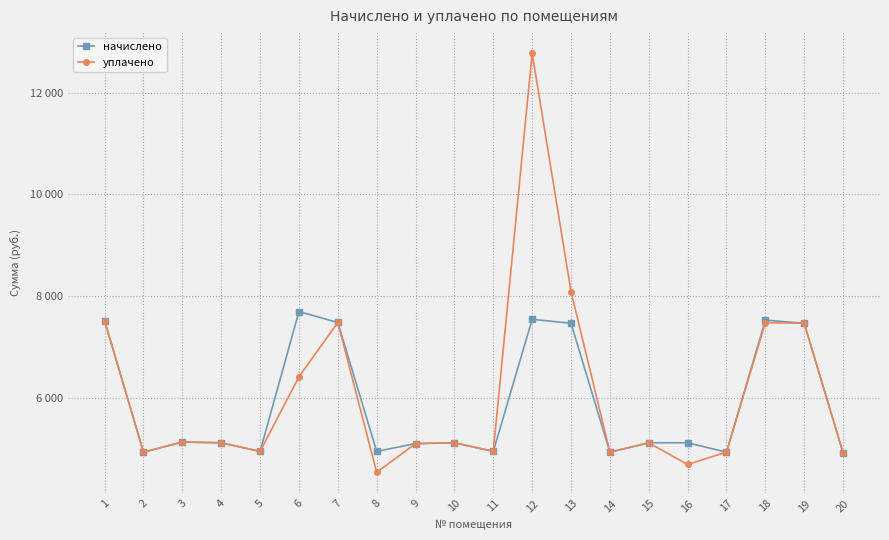

Is this an area chart (filled region under the line)?

No